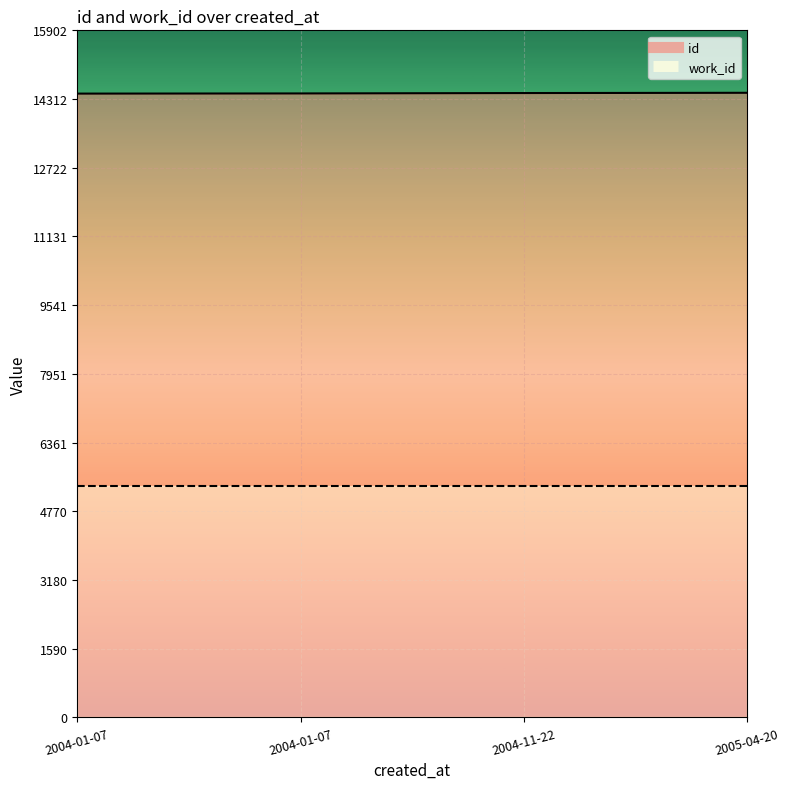

What is the maximum value shown in the chart?

14457